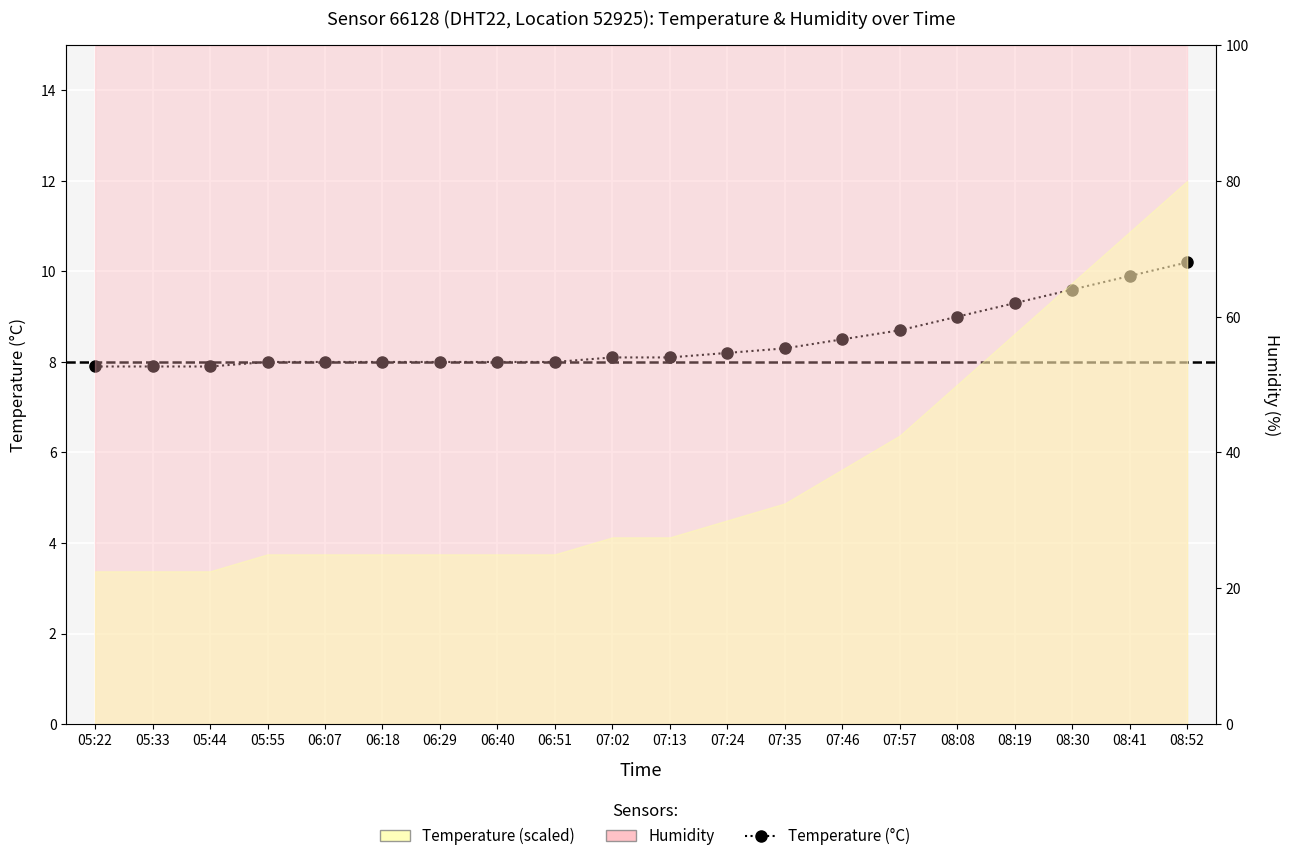

How many lines are shown in the chart?

1